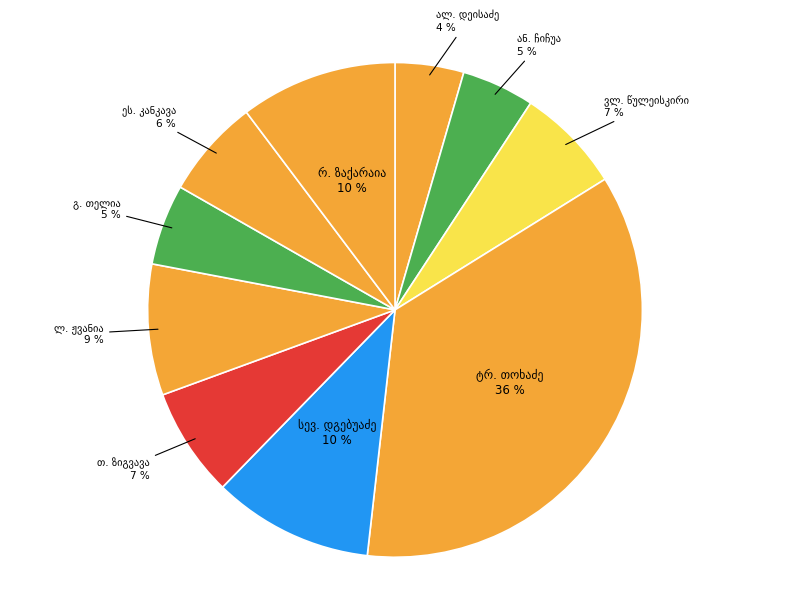

To the nearest percent, what is the average slice percentage?

10%